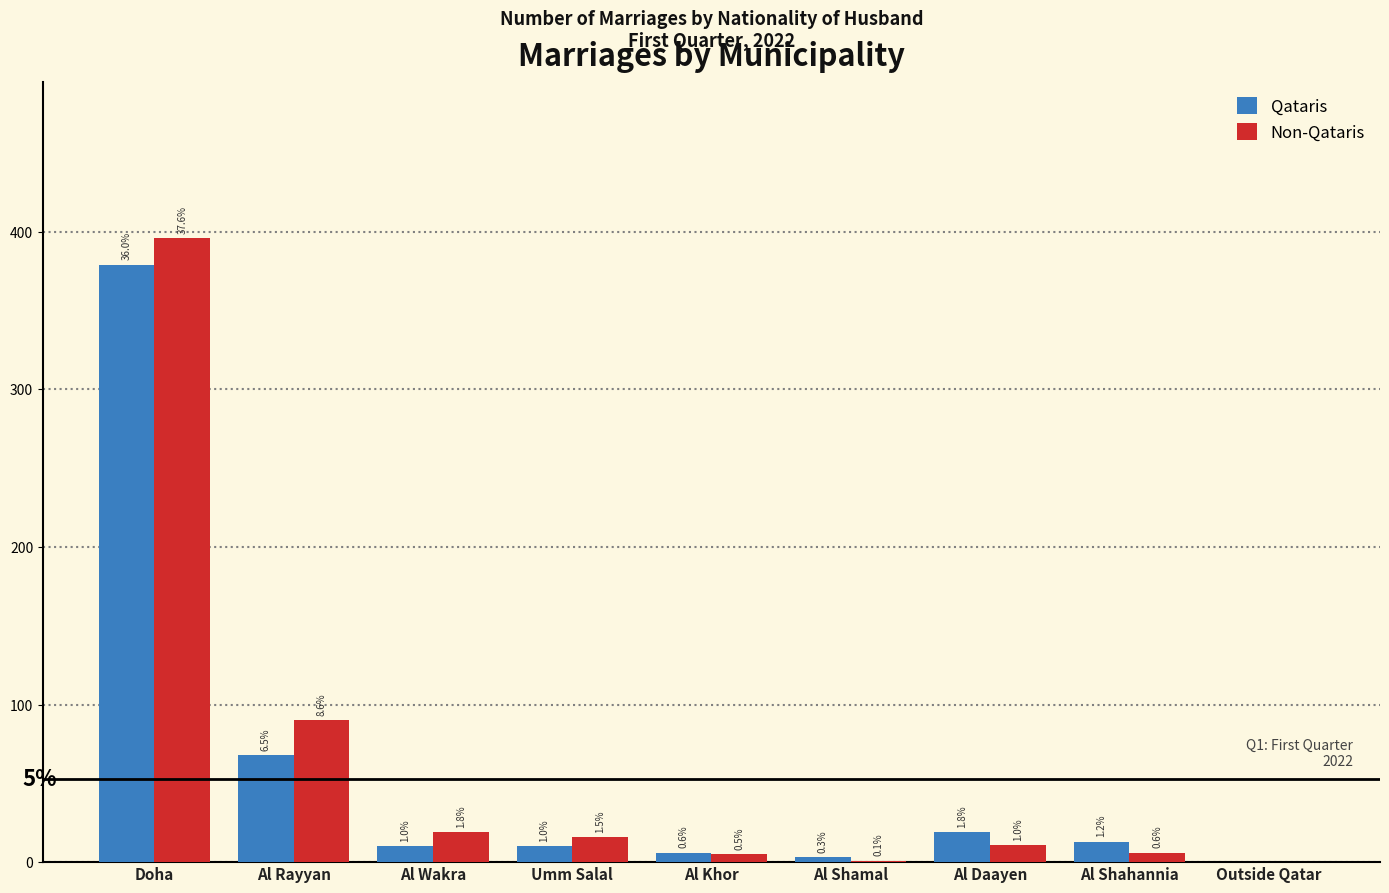

What are all the series names shown in the legend?

Qataris, Non-Qataris